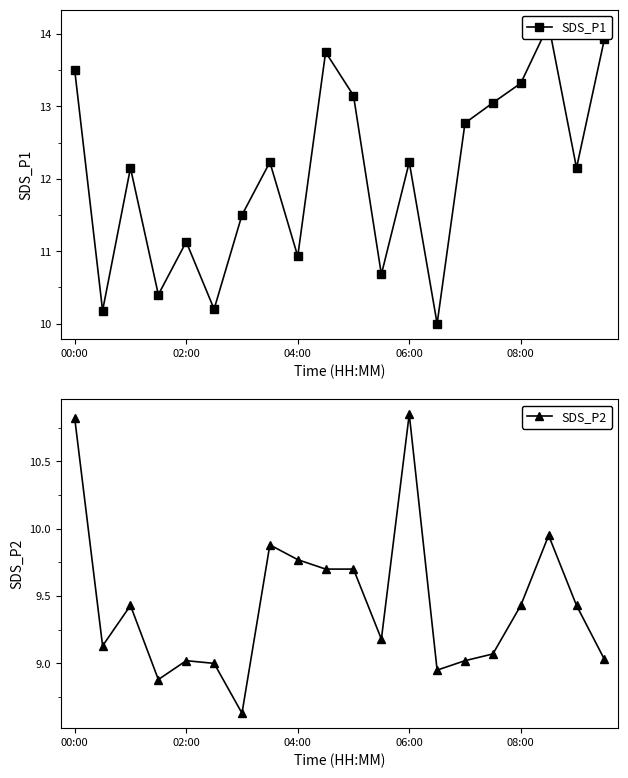

True or false: SDS_P2 and SDS_P1 cross at least once.

False